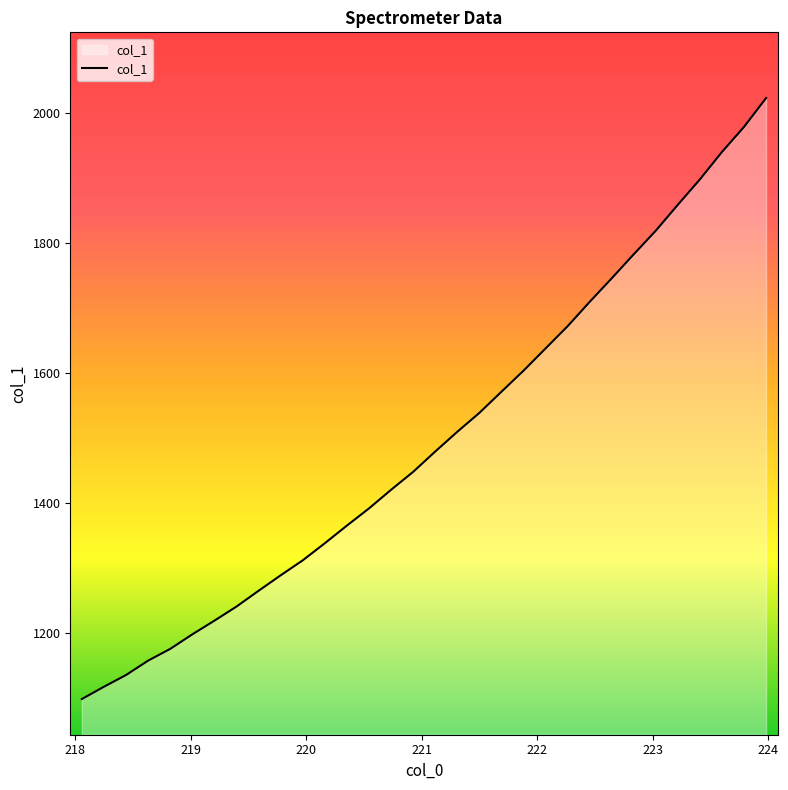

What is the minimum value shown in the chart?

1098.4